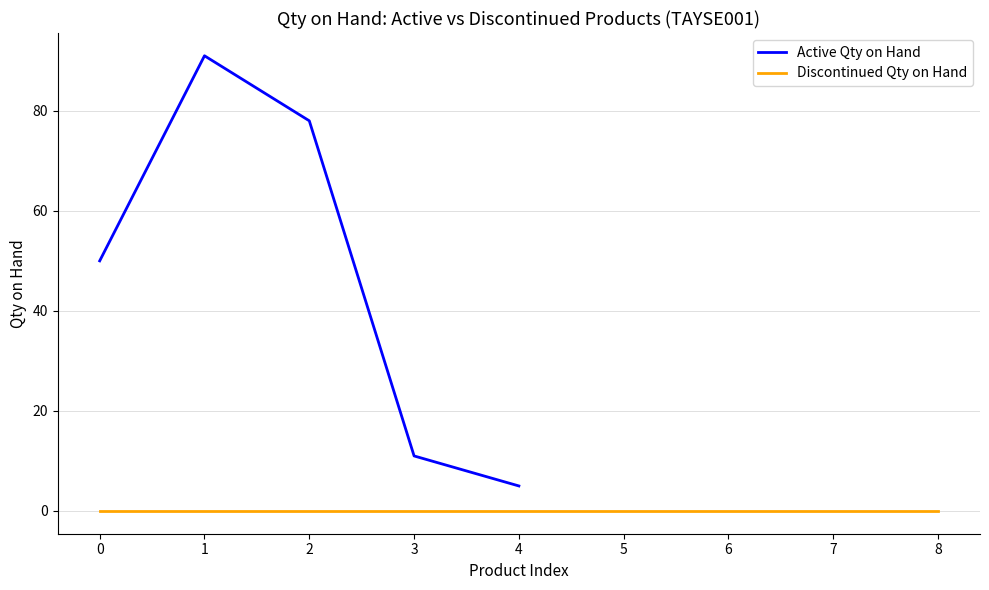

What is the difference between the maximum and minimum values?

86